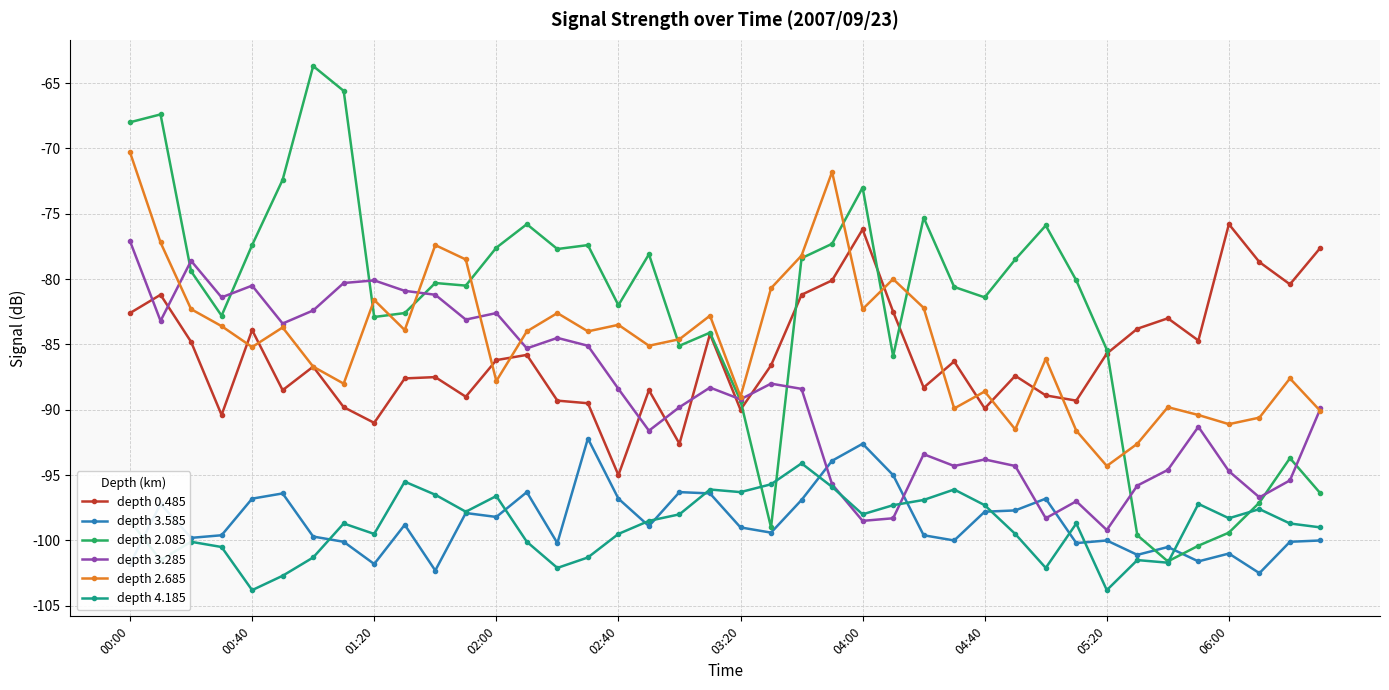

True or false: depth 4.185 has more than 1 points higher than both neighbors.

True